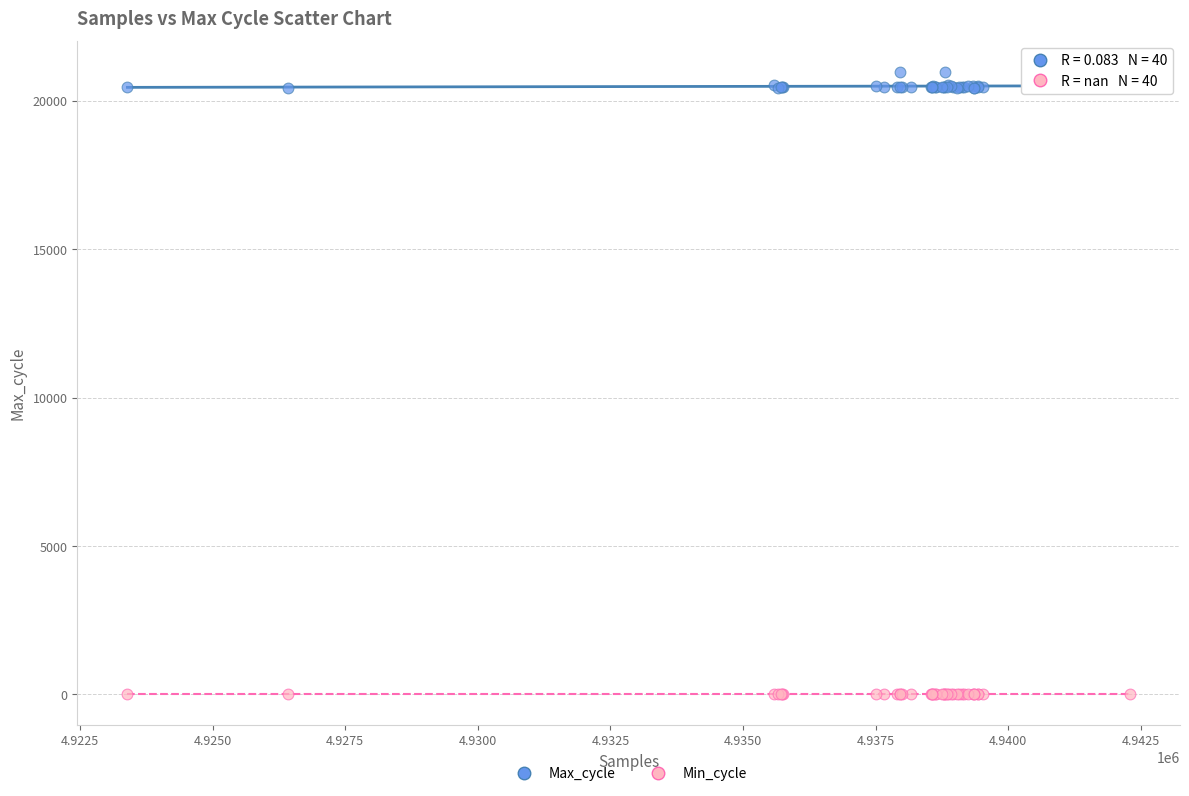

Which series contains the highest Y value?

Max_cycle